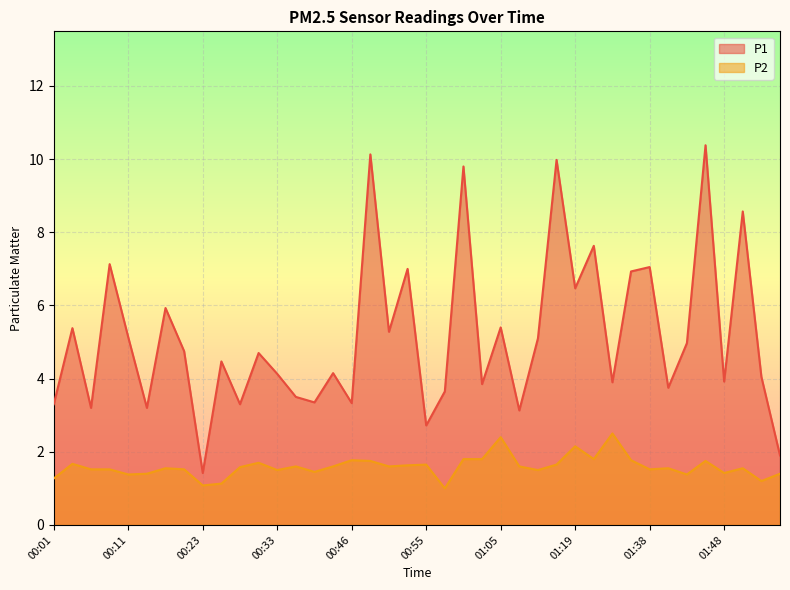

Which series changed the most between 01:24 and 01:45?

P1